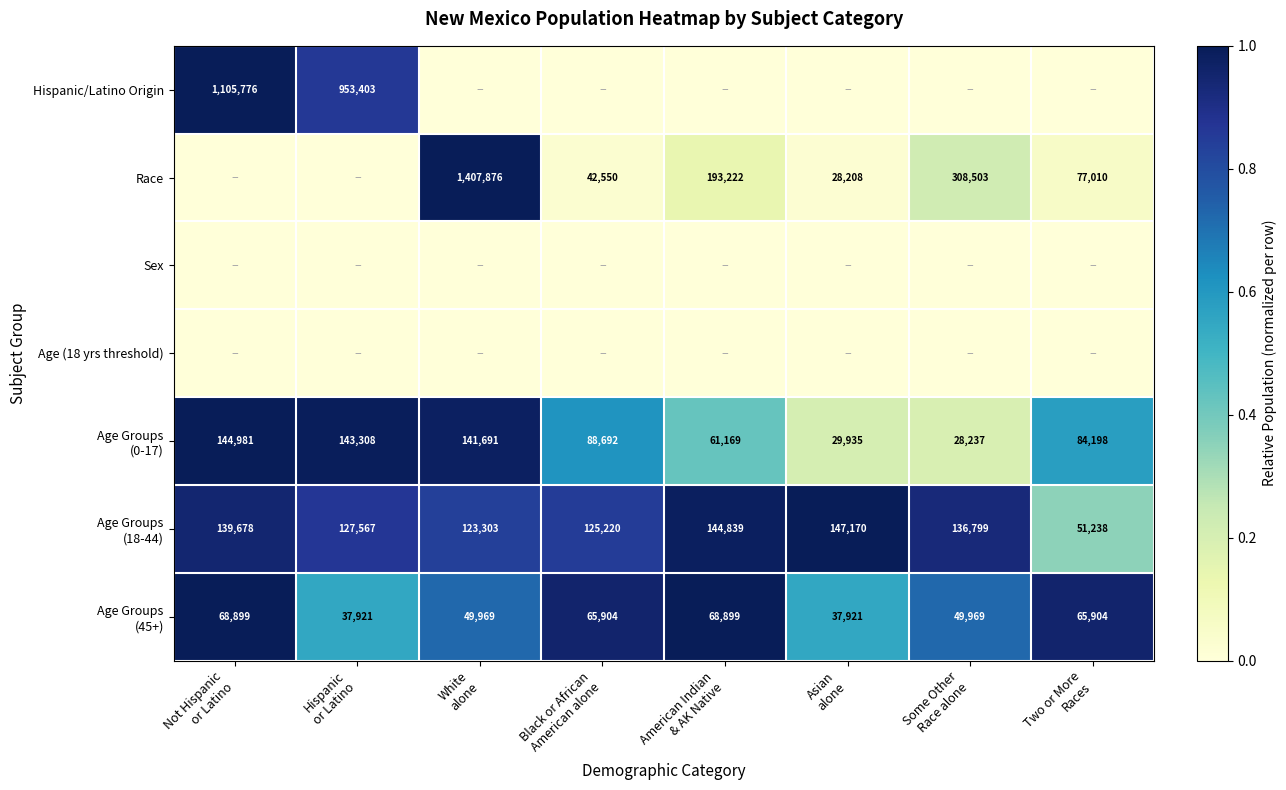

True or false: Age Groups (18-44) has a value of 0.9 at Black or African American alone.

True